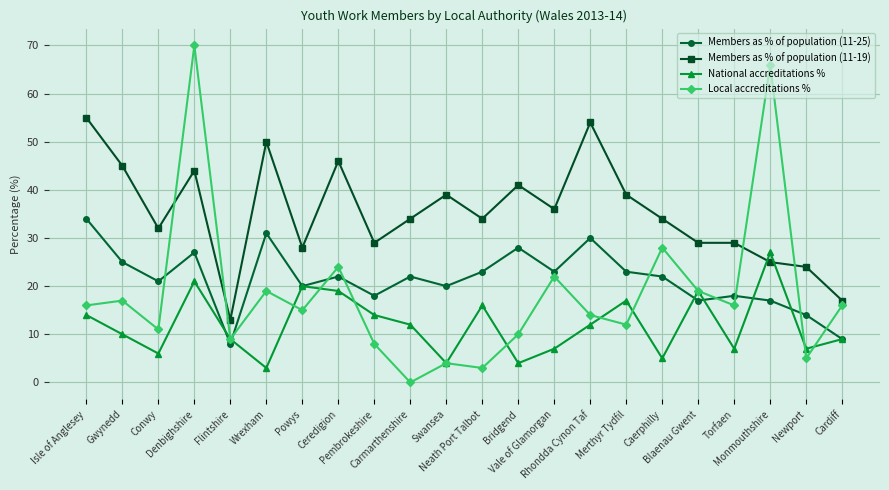

At Vale of Glamorgan, list the series in order from largest to smallest.

Members as % of population (11-19), Members as % of population (11-25), Local accreditations %, National accreditations %